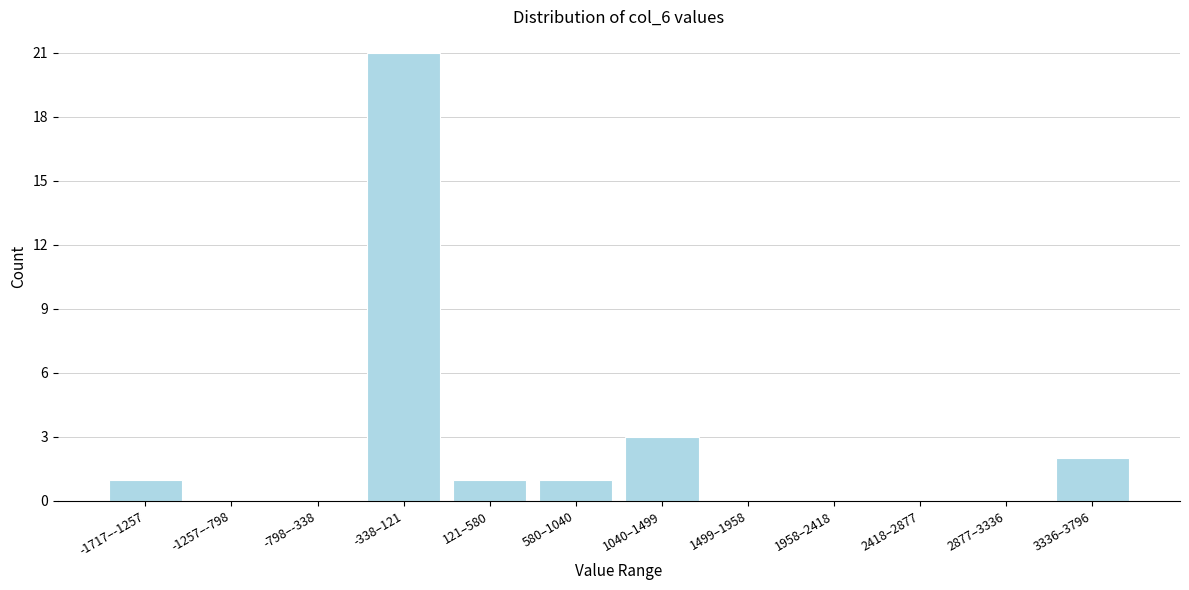

Reading left to right, list all the values displayed in this chart.

-1717–-1257=1	-1257–-798=0	-798–-338=0	-338–121=21	121–580=1	580–1040=1	1040–1499=3	1499–1958=0	1958–2418=0	2418–2877=0	2877–3336=0	3336–3796=2